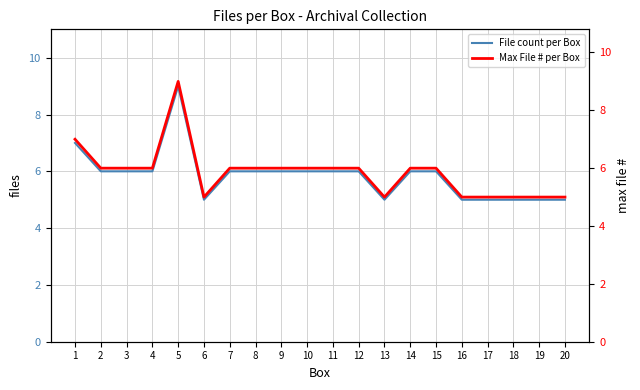

In Max File # per Box, how many points are lower than both neighbors (excluding endpoints)?

2